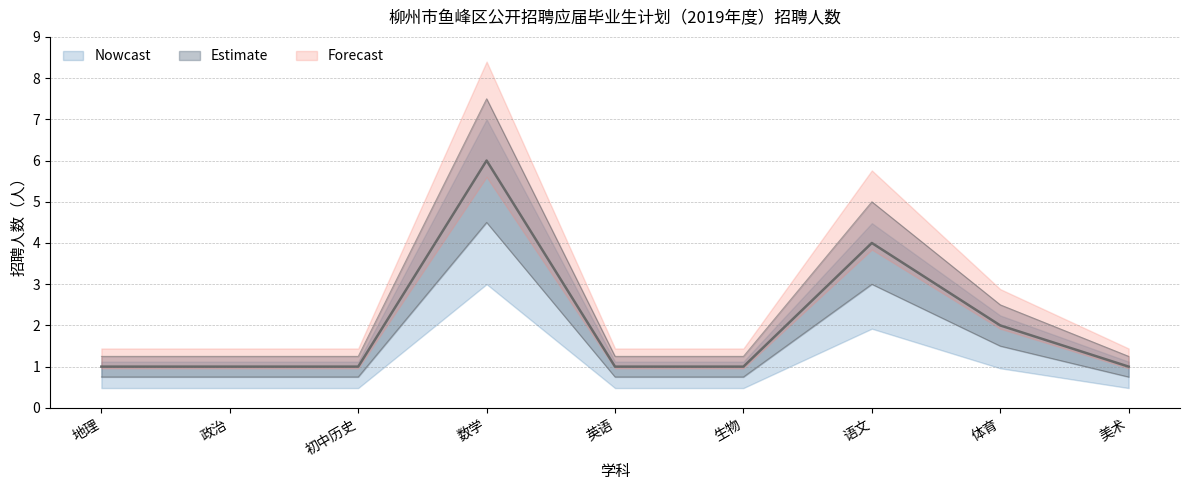

Between 数学 and 语文, which is larger?

数学